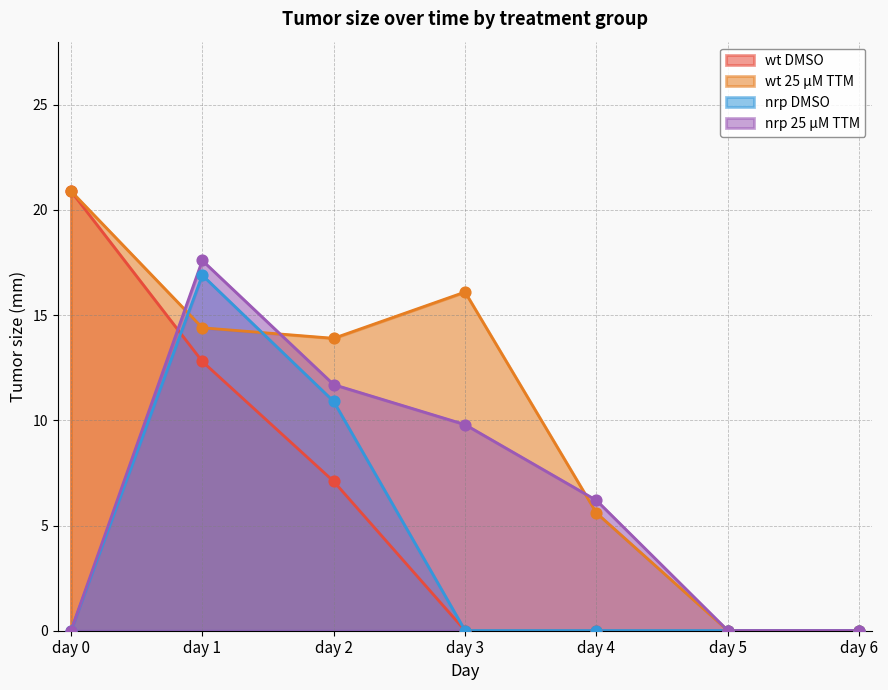

Which series contains the lowest Y value?

nrp DMSO